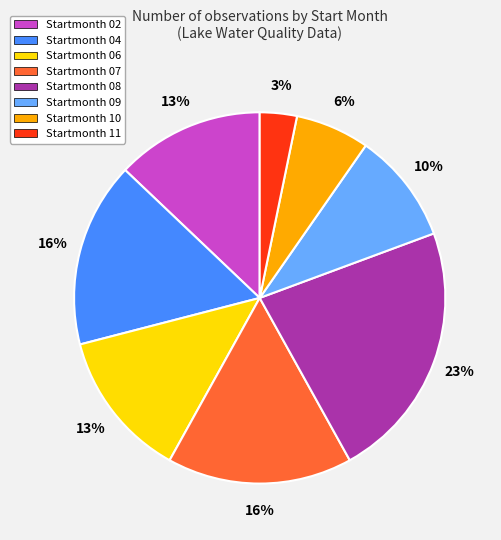

Is it true that Startmonth 09 is 24% of the pie?

False